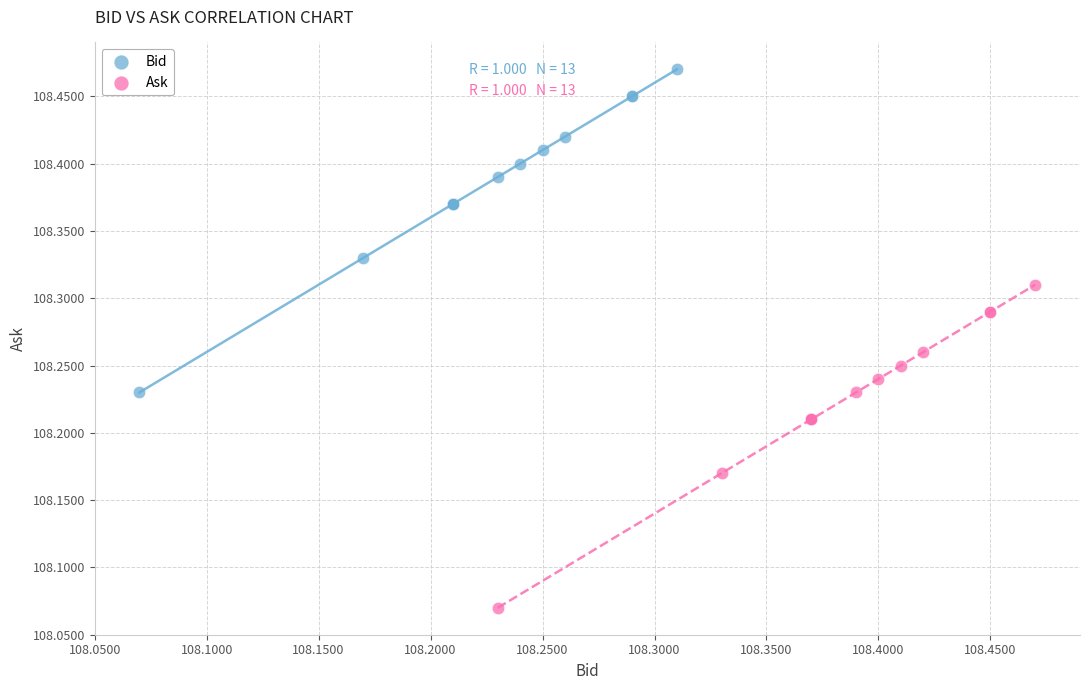

Which series reaches the minimum Y coordinate?

Ask